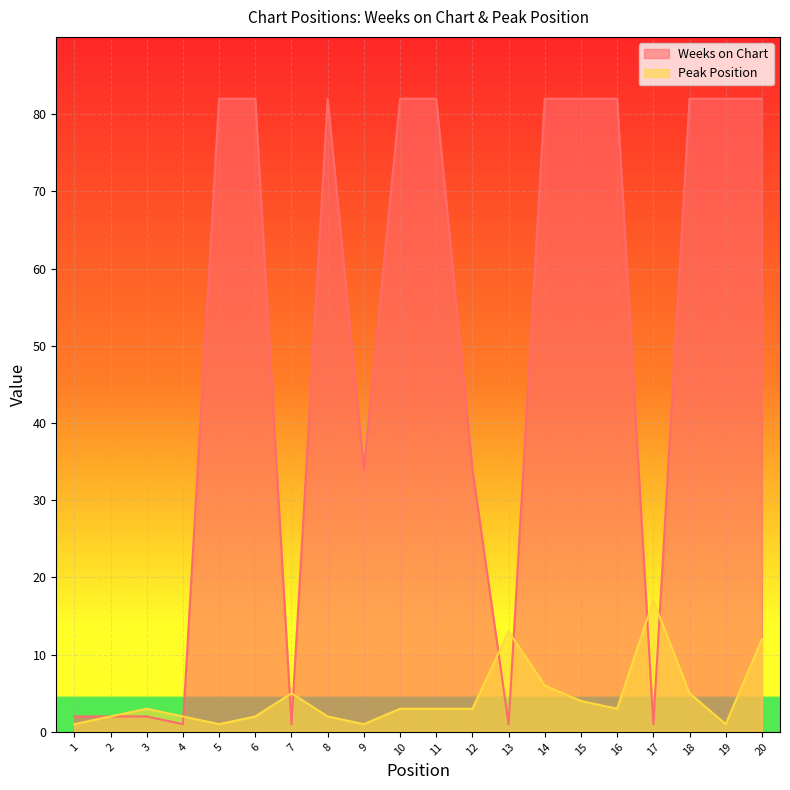

True or false: Weeks on Chart and Peak Position intersect in this chart.

True